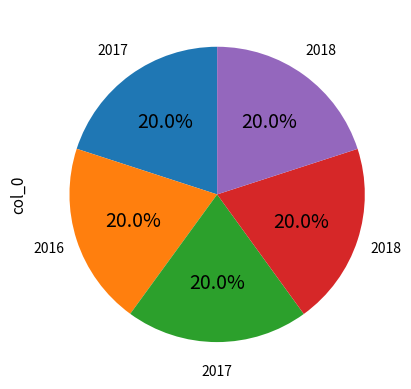

Does any single category account for the majority?

No